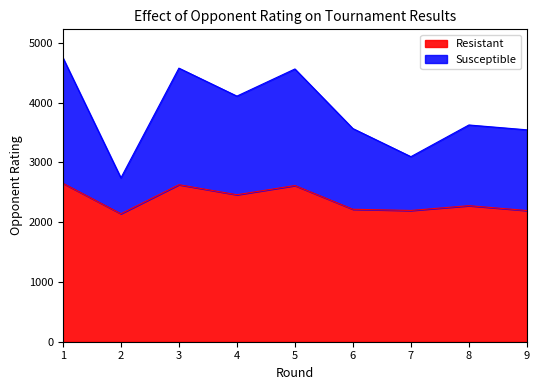

What is the total value across all series at 7?

3096